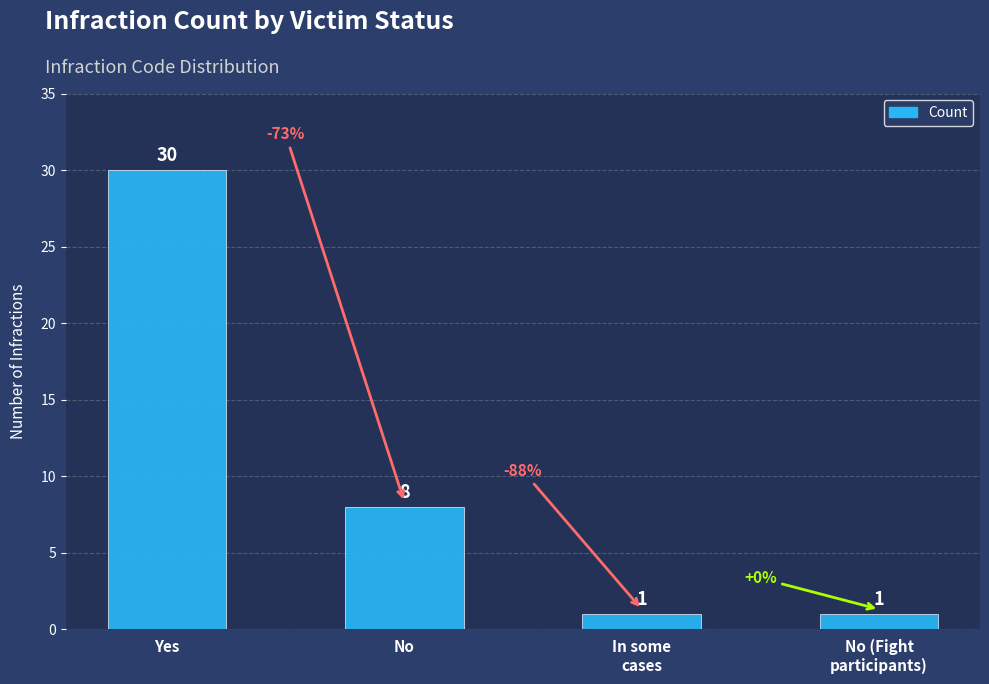

What is the difference between the maximum and minimum values?

29